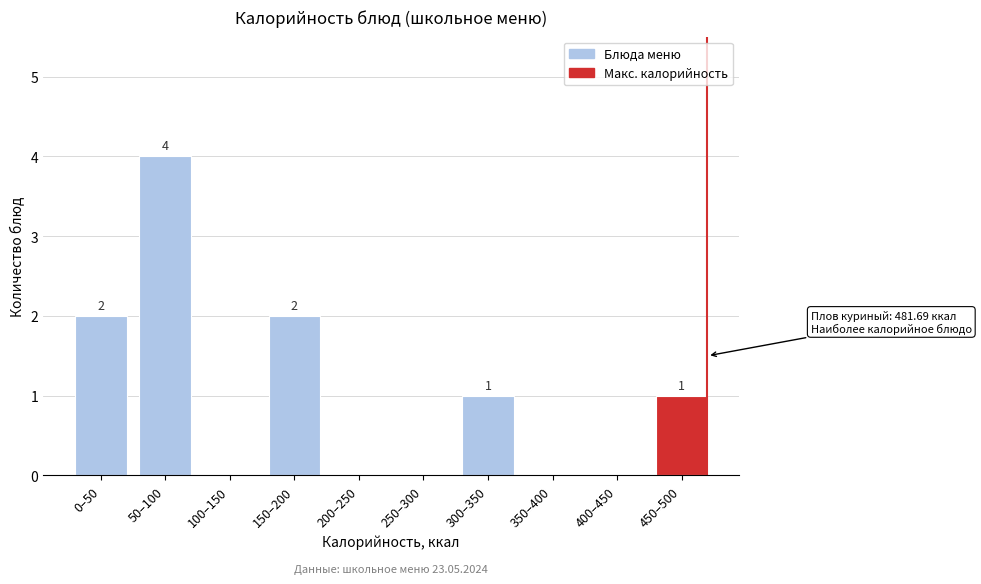

Reading left to right, what are all the values shown in this chart?

0–50=2	50–100=4	100–150=0	150–200=2	200–250=0	250–300=0	300–350=1	350–400=0	400–450=0	450–500=1